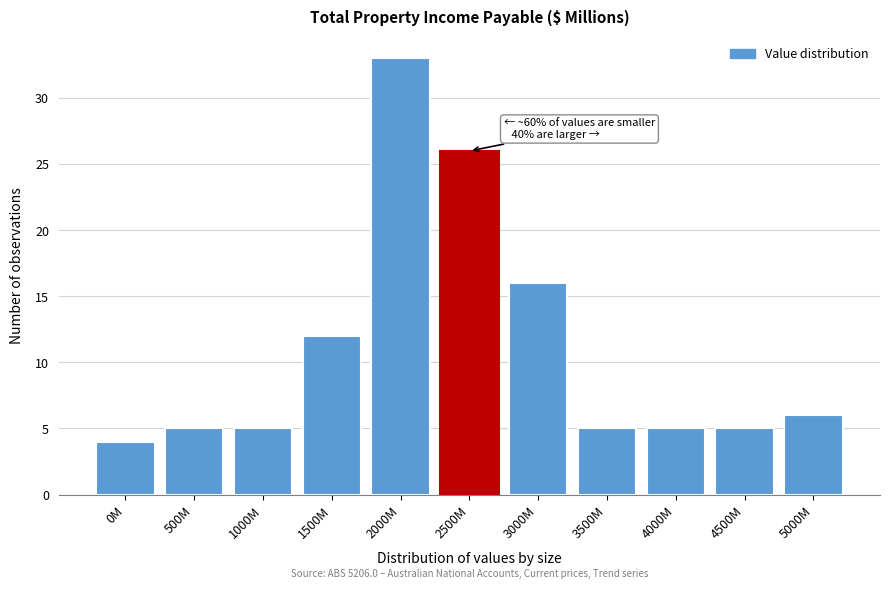

Reading right to left, what are all the values shown in this chart?

6	5	5	5	16	26	33	12	5	5	4